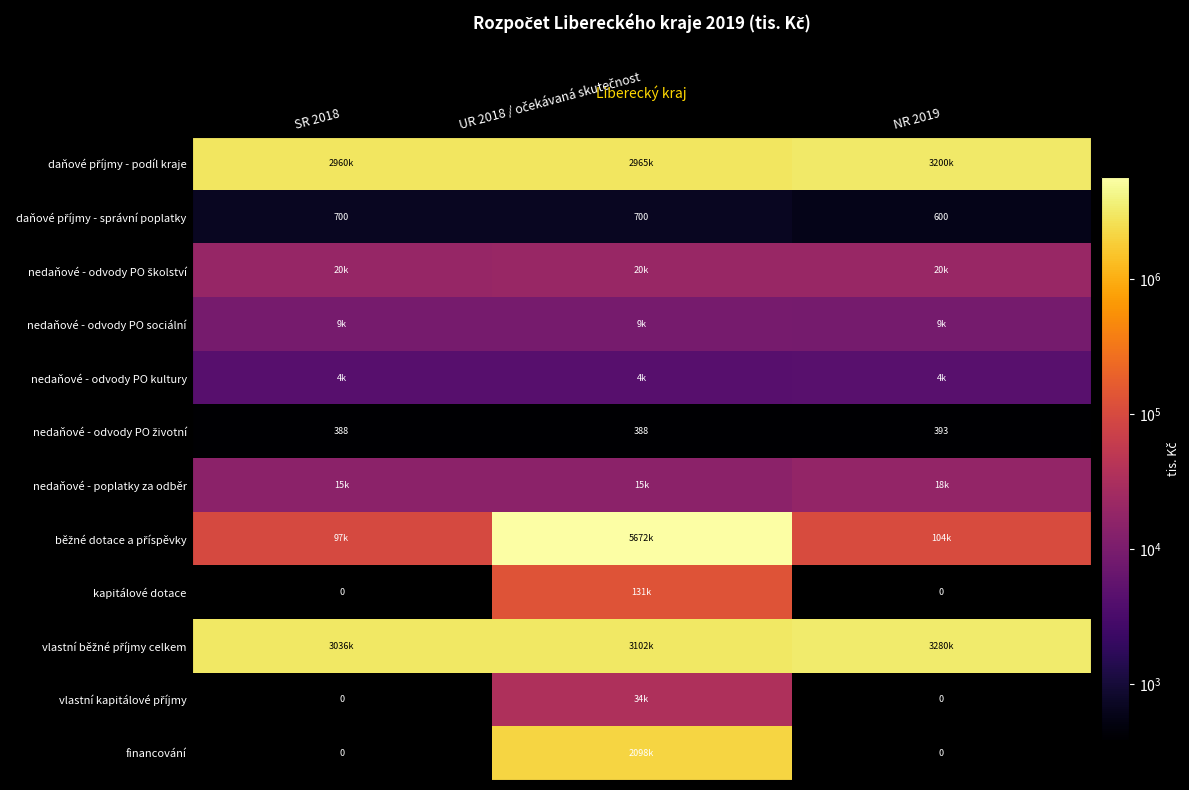

Is the value of nedaňové - odvody PO kultury at NR 2019 greater than the value of nedaňové - odvody PO školství at SR 2018?

No